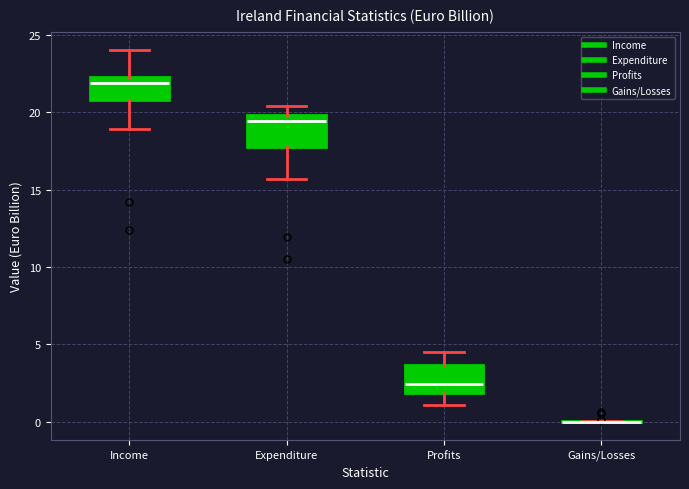

Reading left to right, transcribe this box plot: for each box, give where its median line is, the range the box spans, and where its two whiskers end, as read against the y-axis. The values are not printed on the chart, so give them approximately, as read against the axis.

Income: median 22.0, box 21.0 to 22.5, whiskers 19.0 to 24.0
Expenditure: median 19.5, box 17.5 to 20.0, whiskers 15.5 to 20.5
Profits: median 2.5, box 2.0 to 3.5, whiskers 1.0 to 4.5
Gains/Losses: box collapsed to a line at 0.0, whiskers 0.0 to 0.0